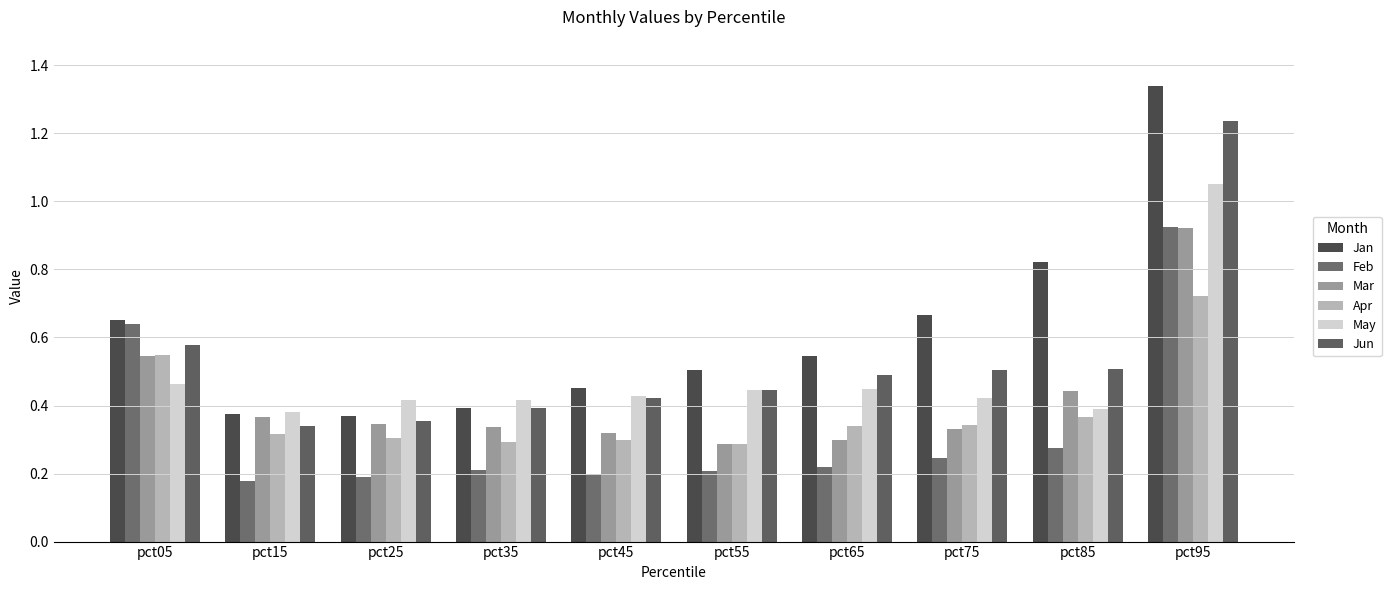

Between pct45 and pct75, which is larger?

pct75